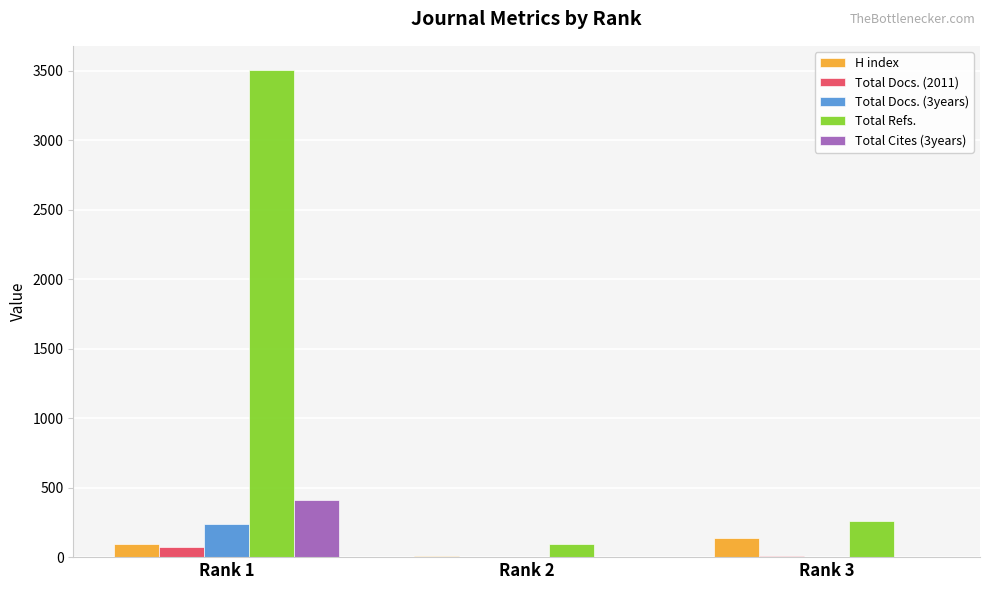

The value of Total Cites (3years) at Rank 2 is -197. True or false?

False